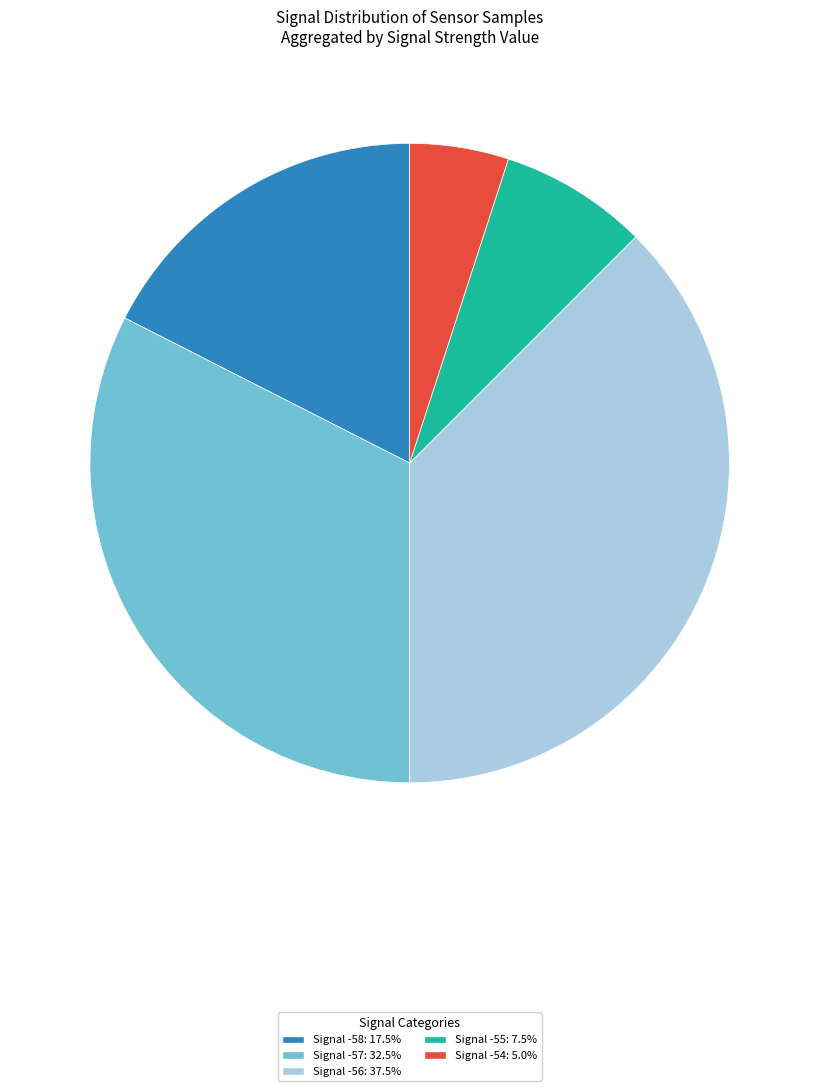

Does any single category account for the majority?

No